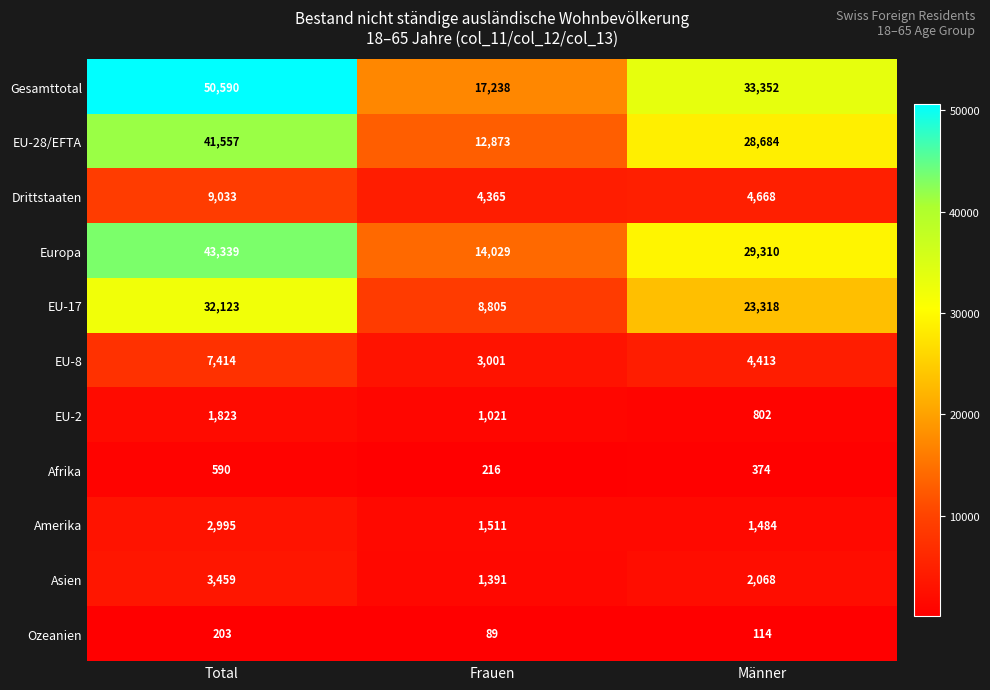

What is the smallest value displayed?

89